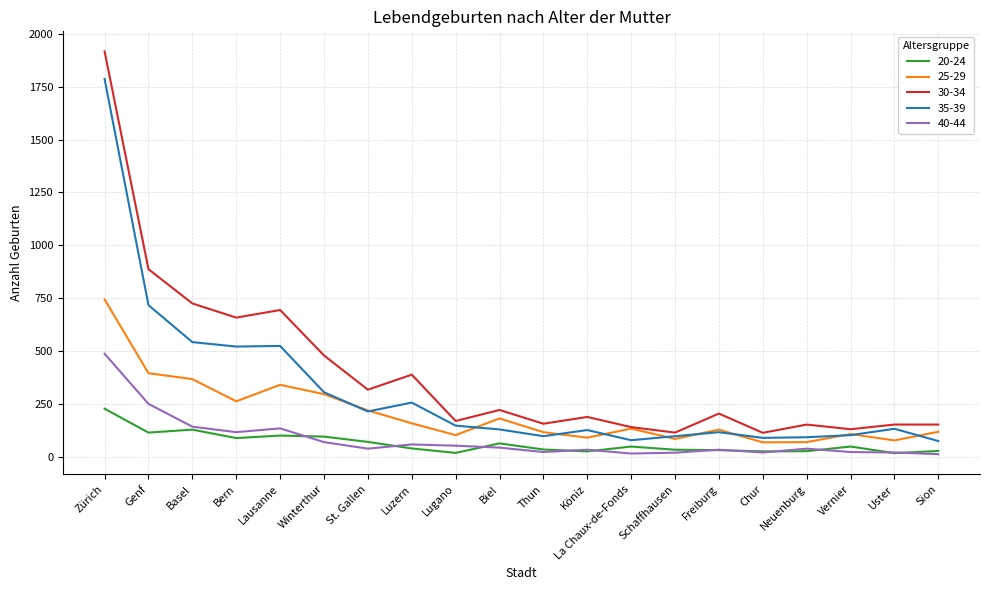

What is the approximate value of 25-29 at La Chaux-de-Fonds?

133